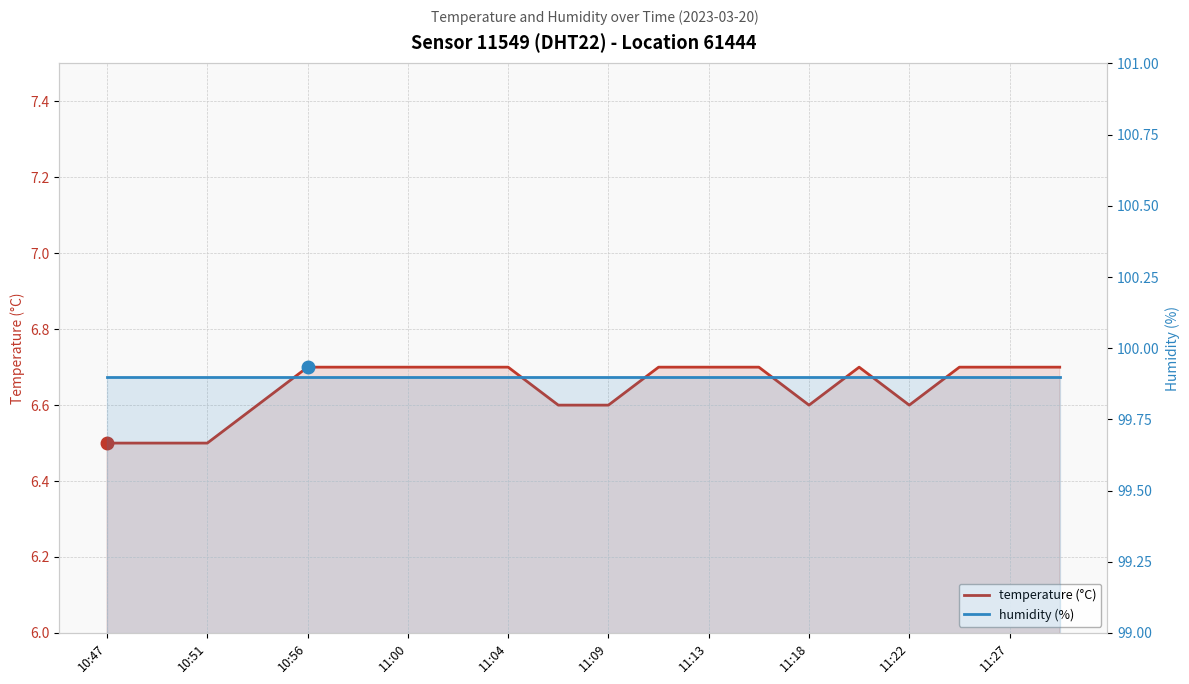

In temperature (°C), how many points are lower than both neighbors (excluding endpoints)?

2